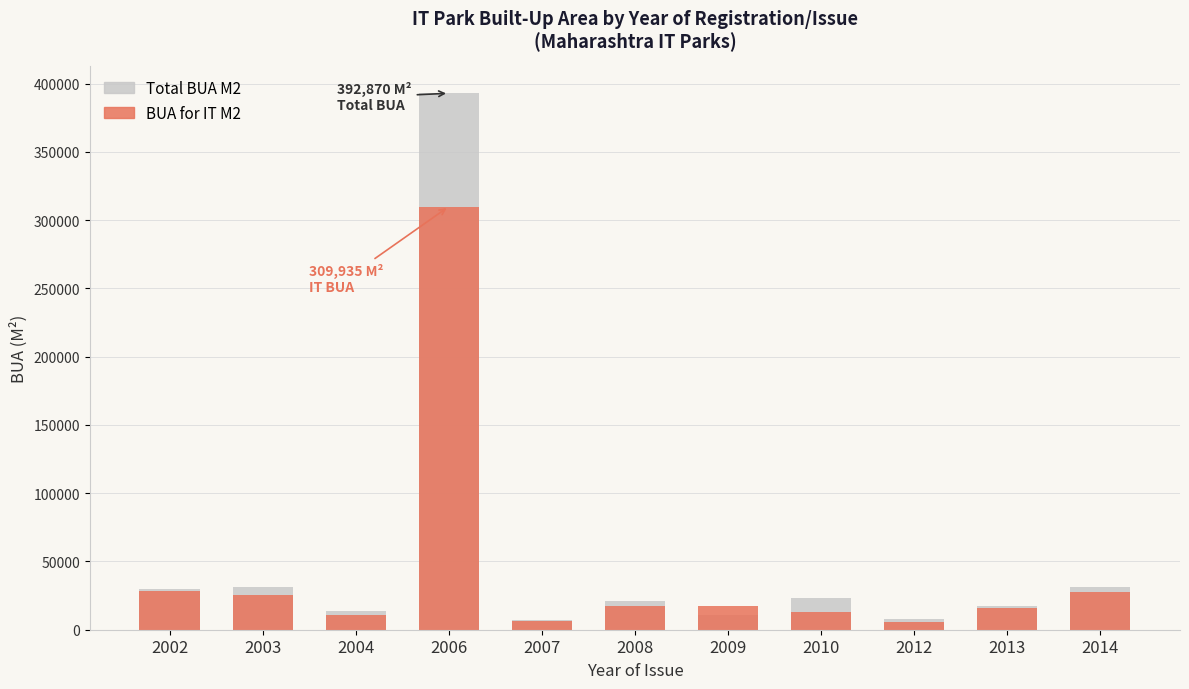

Between 2009 and 2004, which is larger?

2004